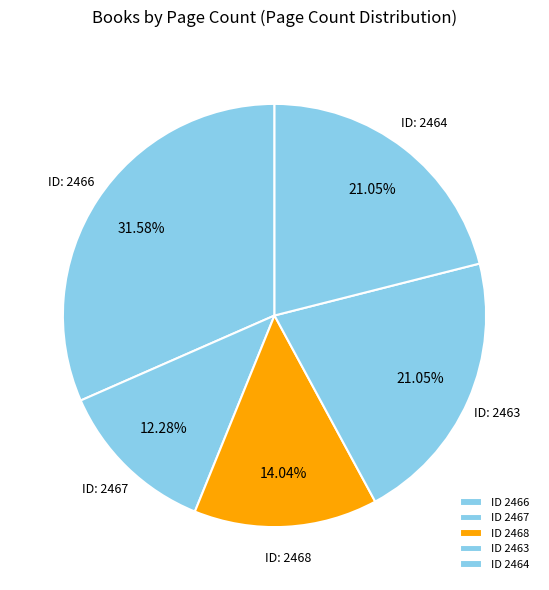

Which category has the smallest portion of the pie?

2467